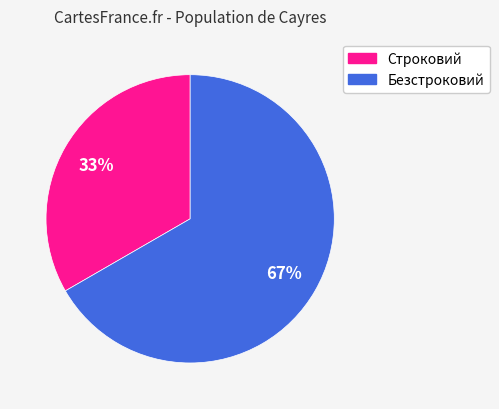

Between Безстроковий and Строковий, which is larger?

Безстроковий